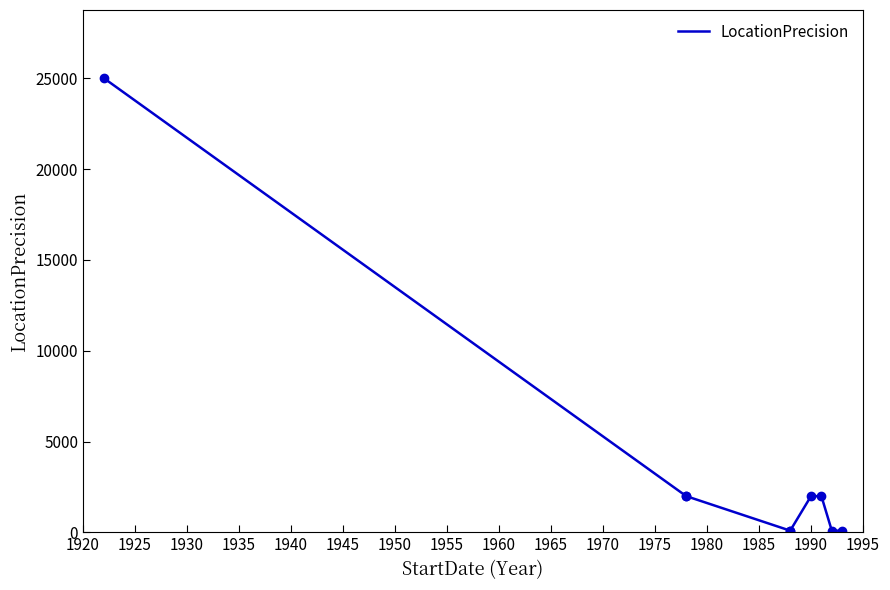

How many values exceed 2000?

1